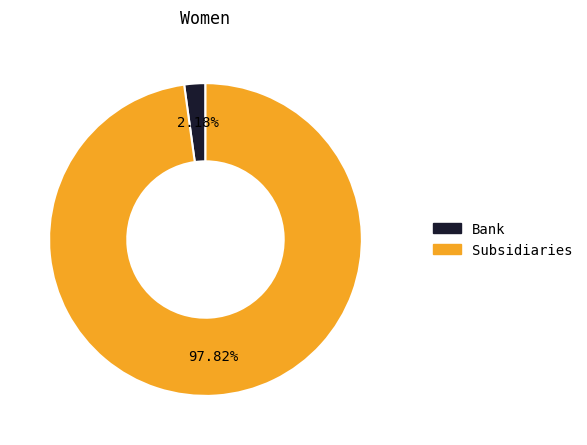

How many segments does this pie chart have?

2